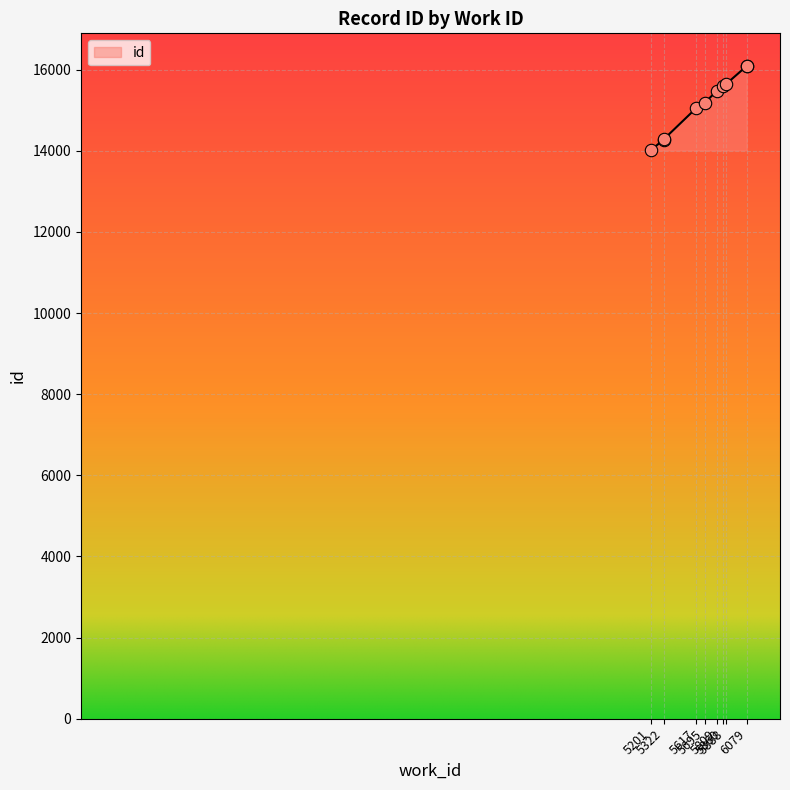

Approximately how many times larger is the value at 5695 compared to 5860?

1.0